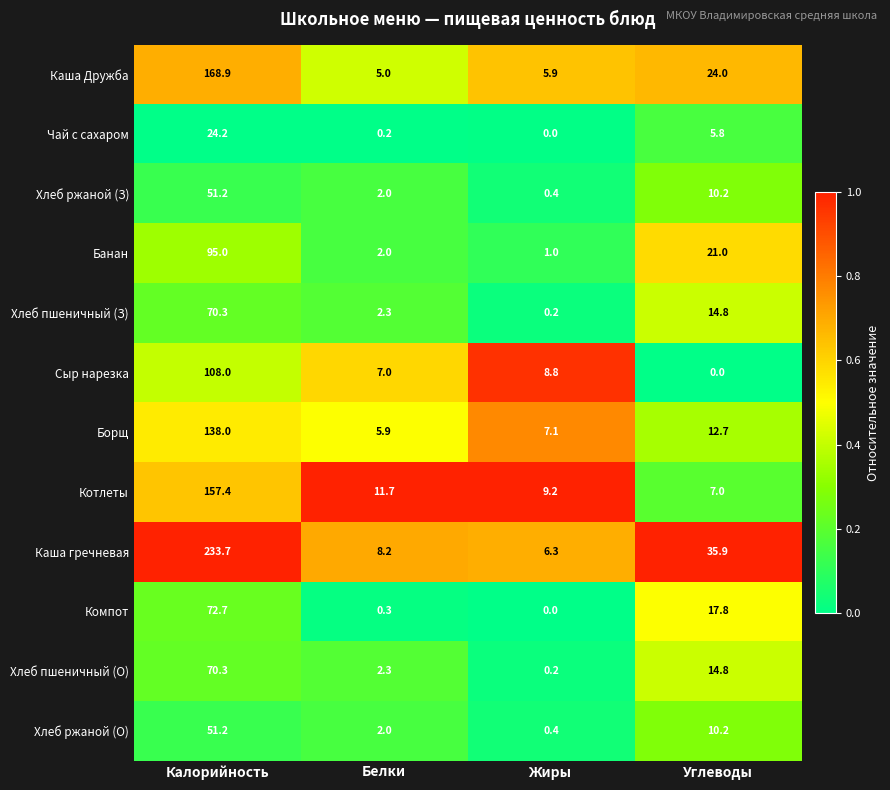

Where does the Чай с сахаром series first go above 5?

Калорийность